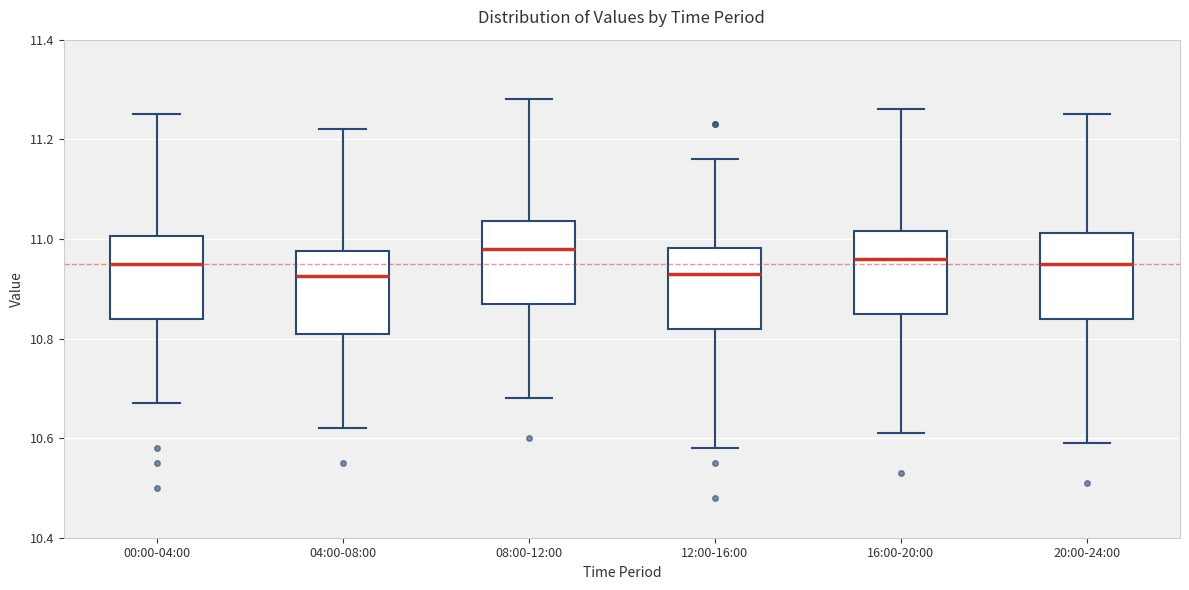

Where is the lower edge of the box for 00:00-04:00 on the y-axis? The values are not printed on the chart, so give them approximately, as read against the axis.

10.84